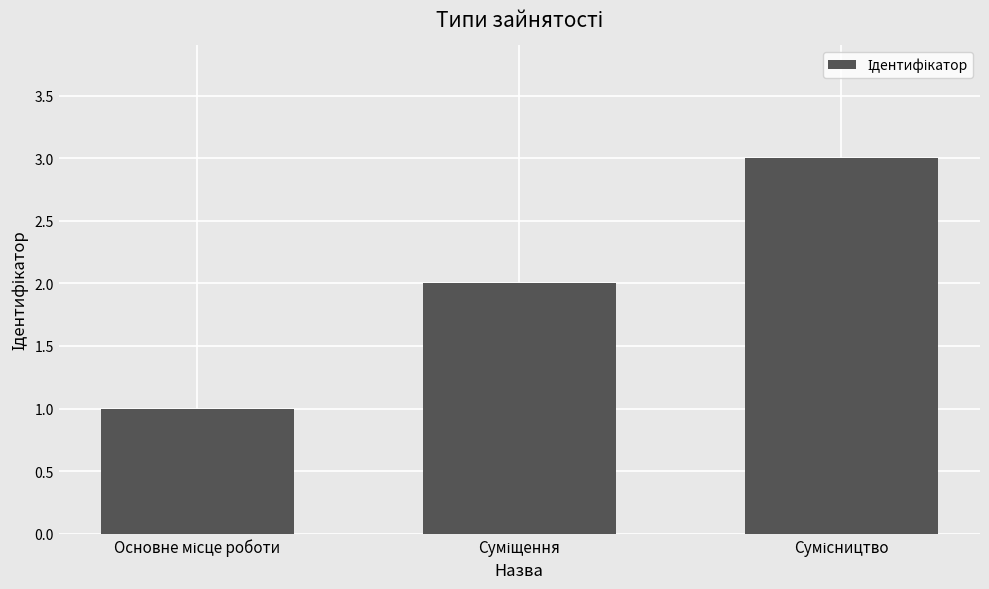

Reading right to left, what are all the values shown in this chart?

3	2	1